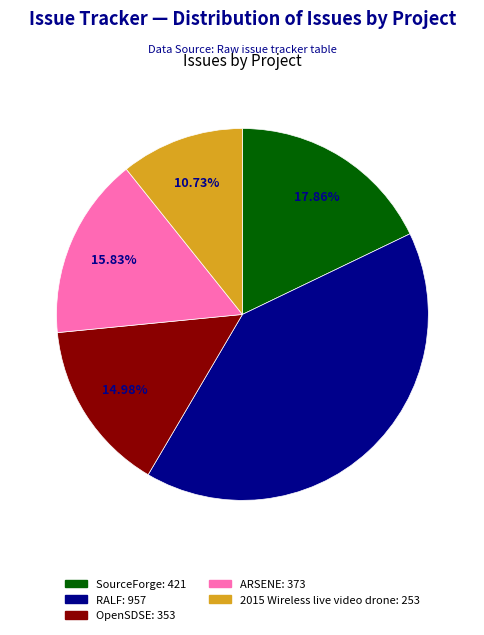

To the nearest percent, what is the average slice percentage?

20%